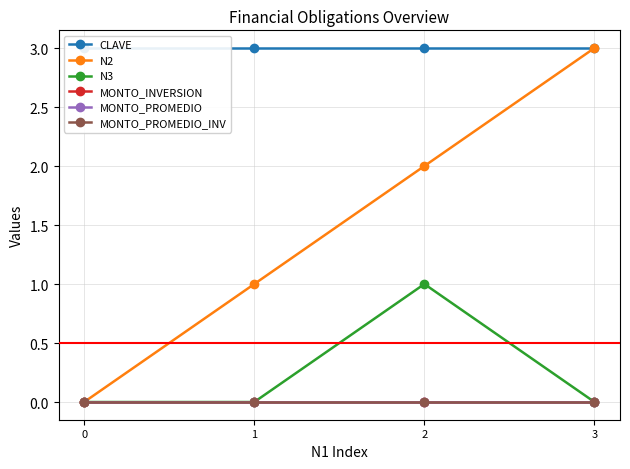

What are all the series names shown in the legend?

CLAVE, N2, N3, MONTO_INVERSION, MONTO_PROMEDIO, MONTO_PROMEDIO_INV